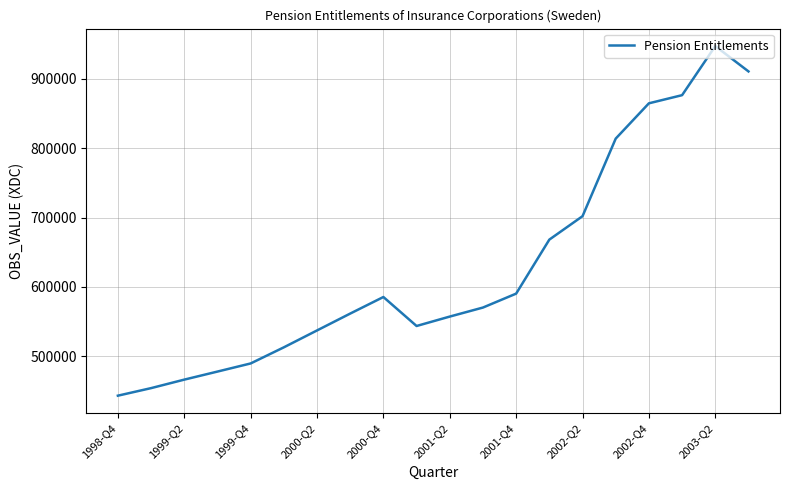

What is the minimum value shown in the chart?

443133